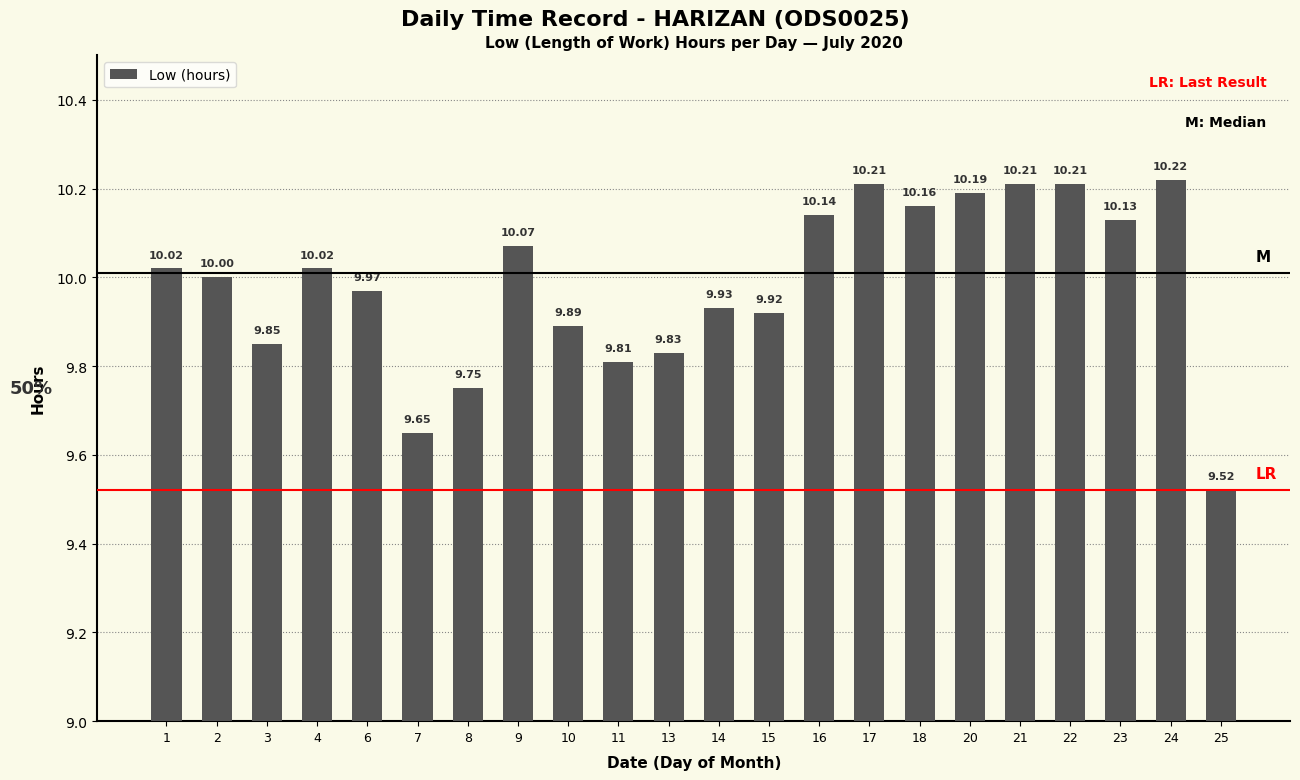

What is the minimum value shown in the chart?

9.5